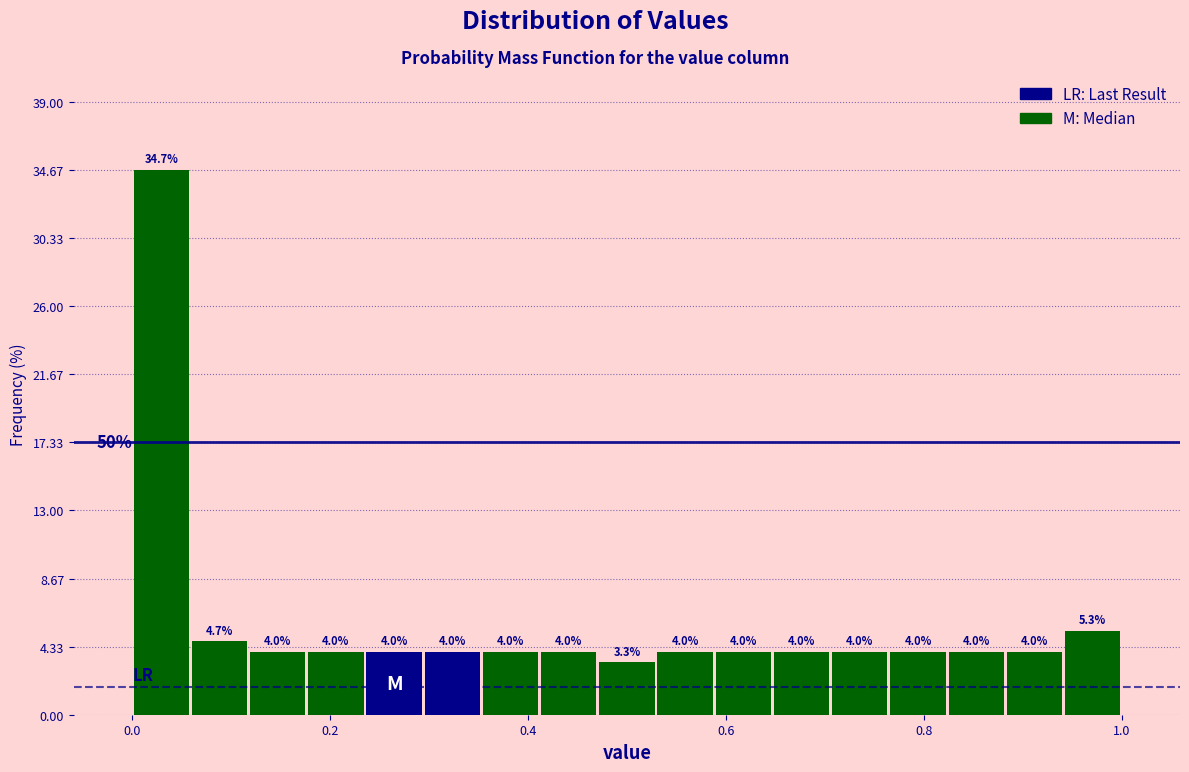

Around what value on the x-axis is the tallest bar? Give the approximate position of its centre, as read against the axis.

0.02